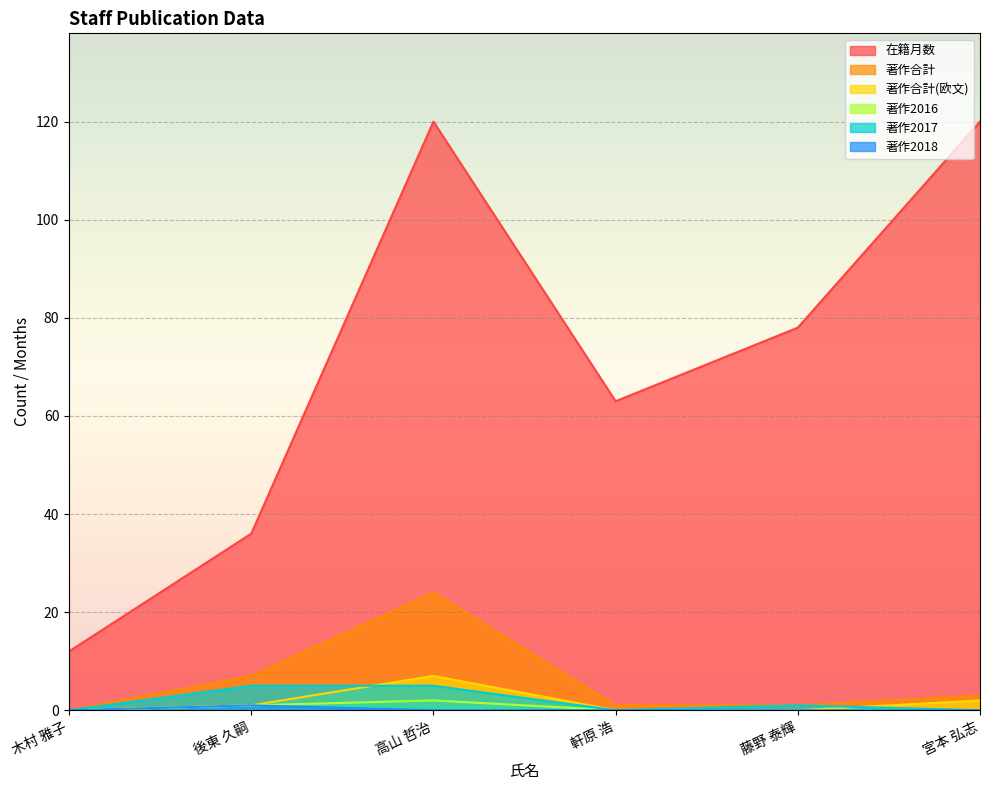

What is the difference between the second highest and minimum values in the 著作合計(欧文) series?

2